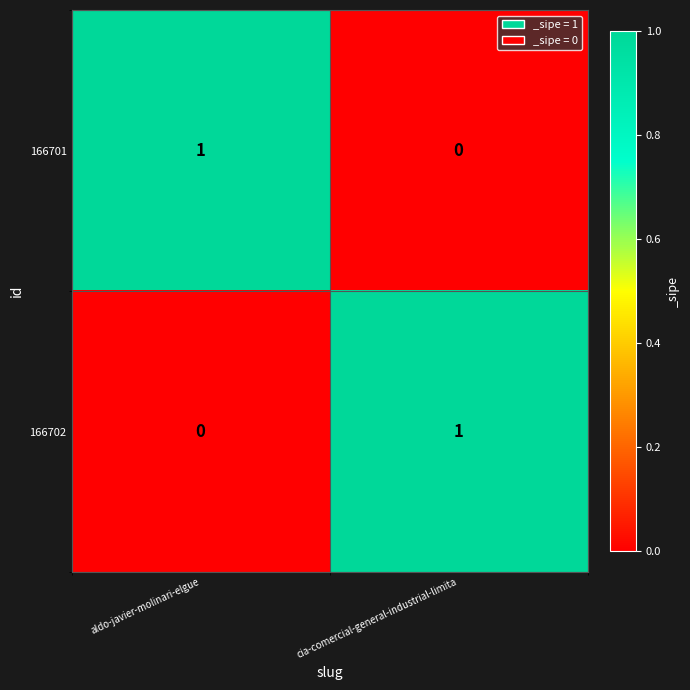

How many series are shown in this chart?

2